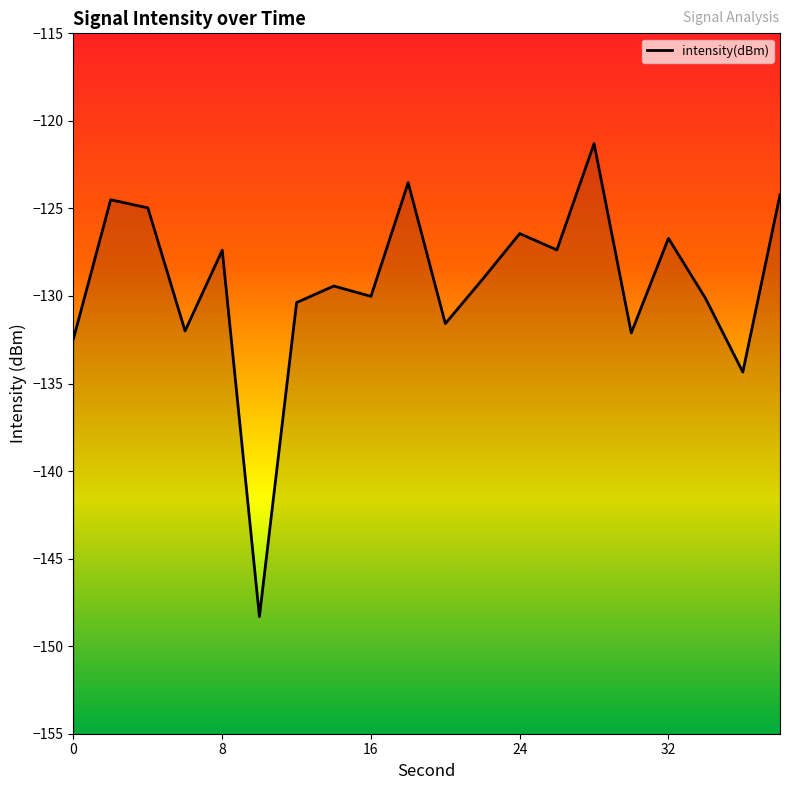

True or false: the data shows -198.5 at 8.

False